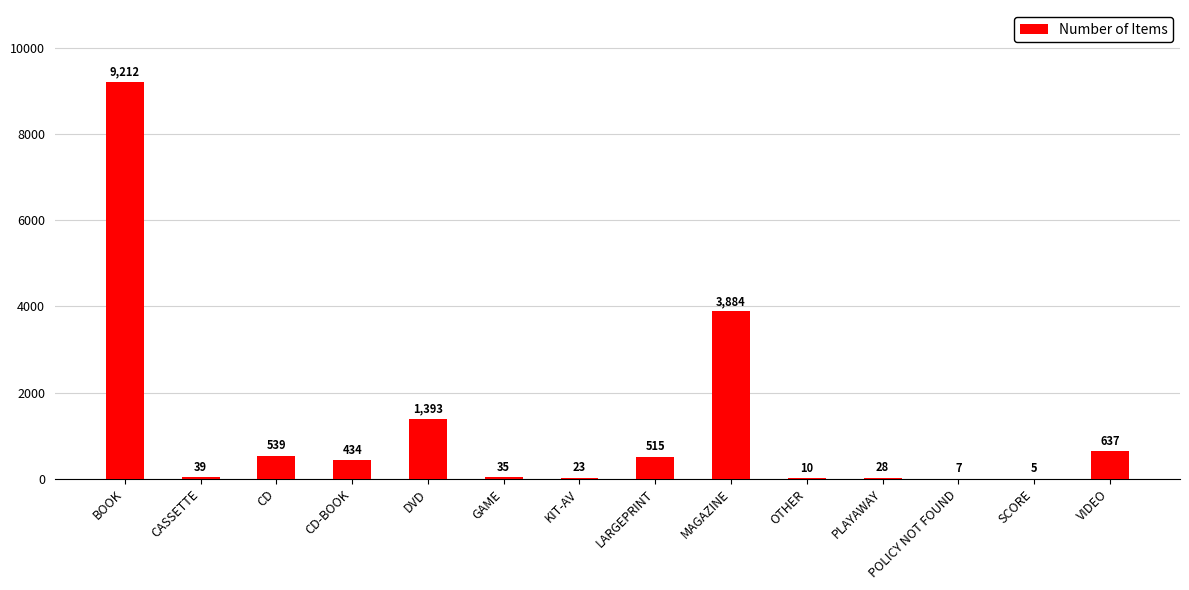

Reading left to right, what are all the values shown in this chart?

9212	39	539	434	1393	35	23	515	3884	10	28	7	5	637